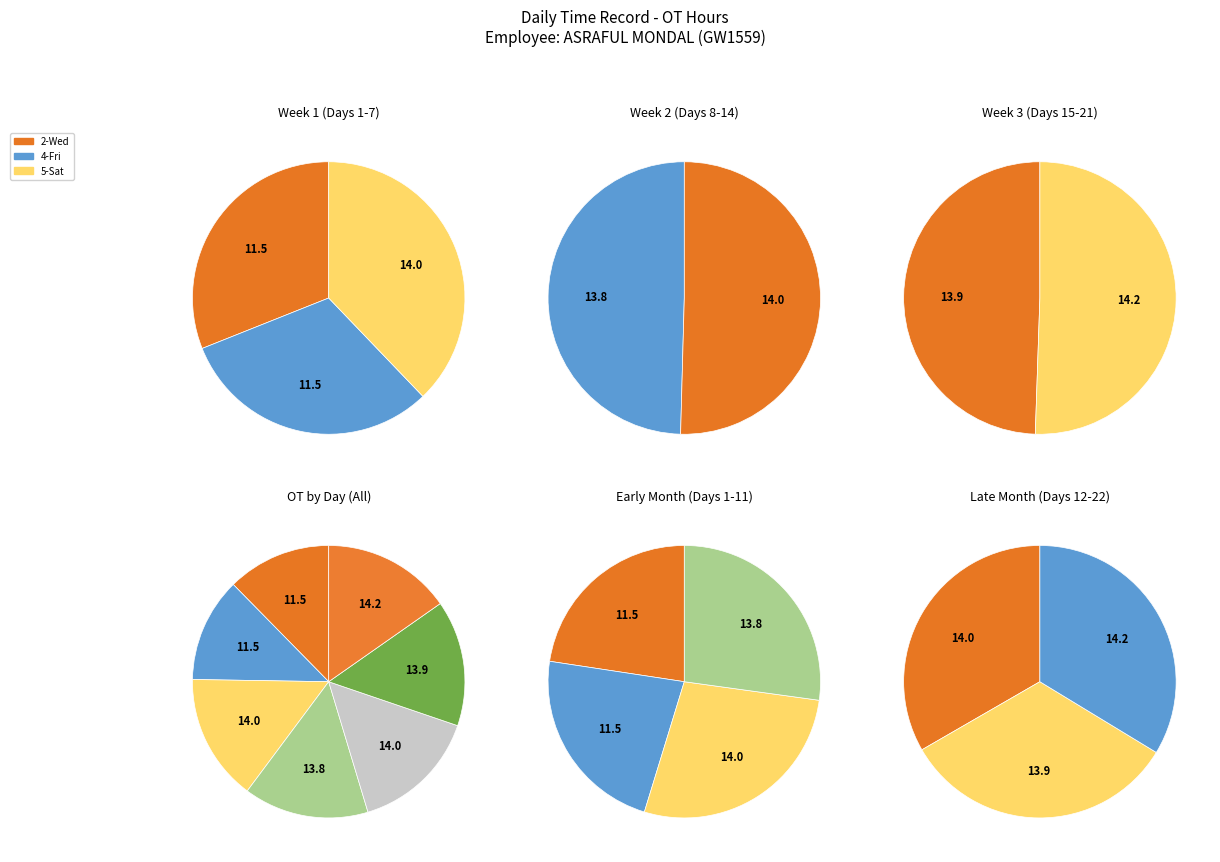

To the nearest percent, what is the combined percentage of 4-Fri and 5-Sat?

27%